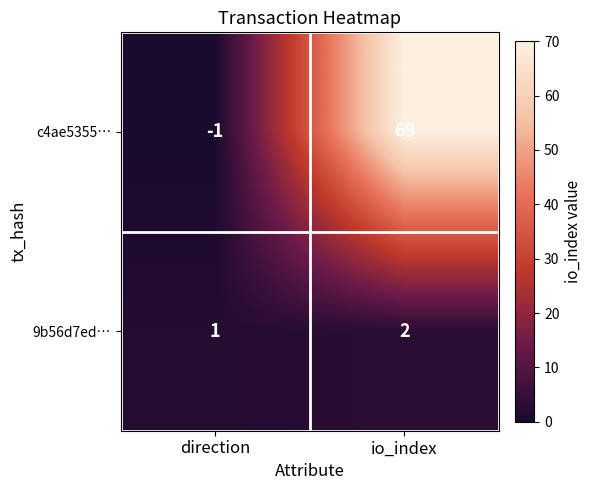

List the labels in order of c4ae5355… value, smallest first.

direction, io_index